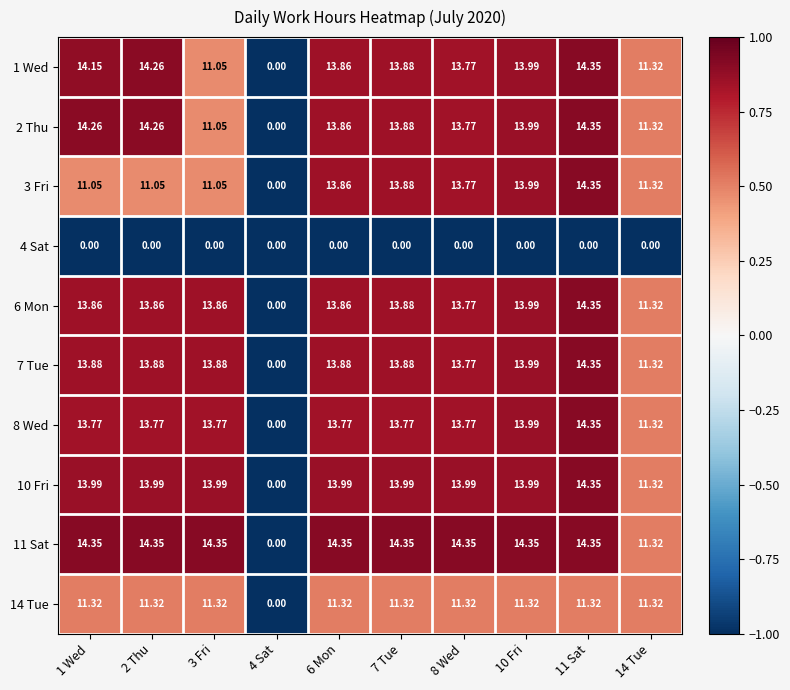

Which series has the largest total across all categories?

11 Sat